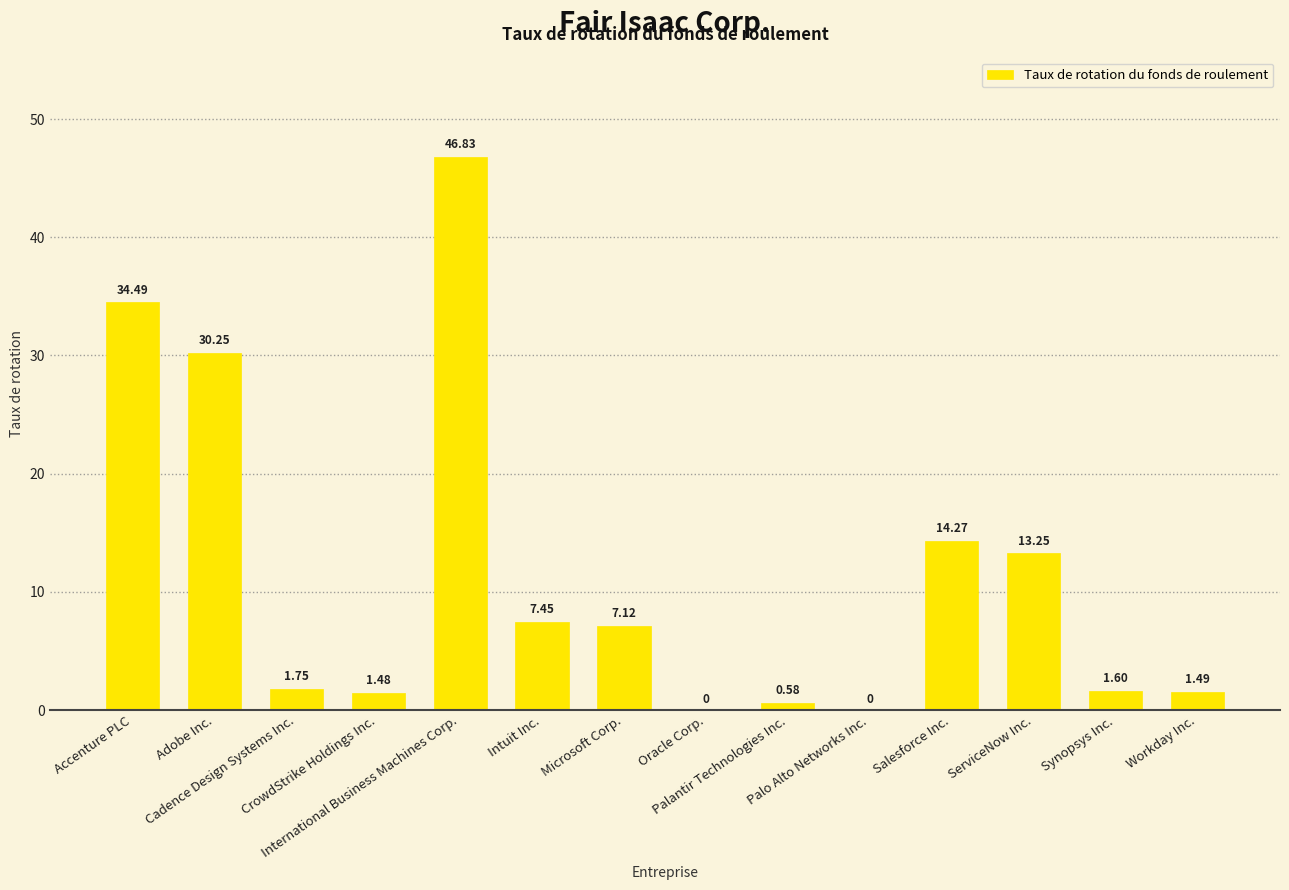

Where does the data first go above 7?

Accenture PLC